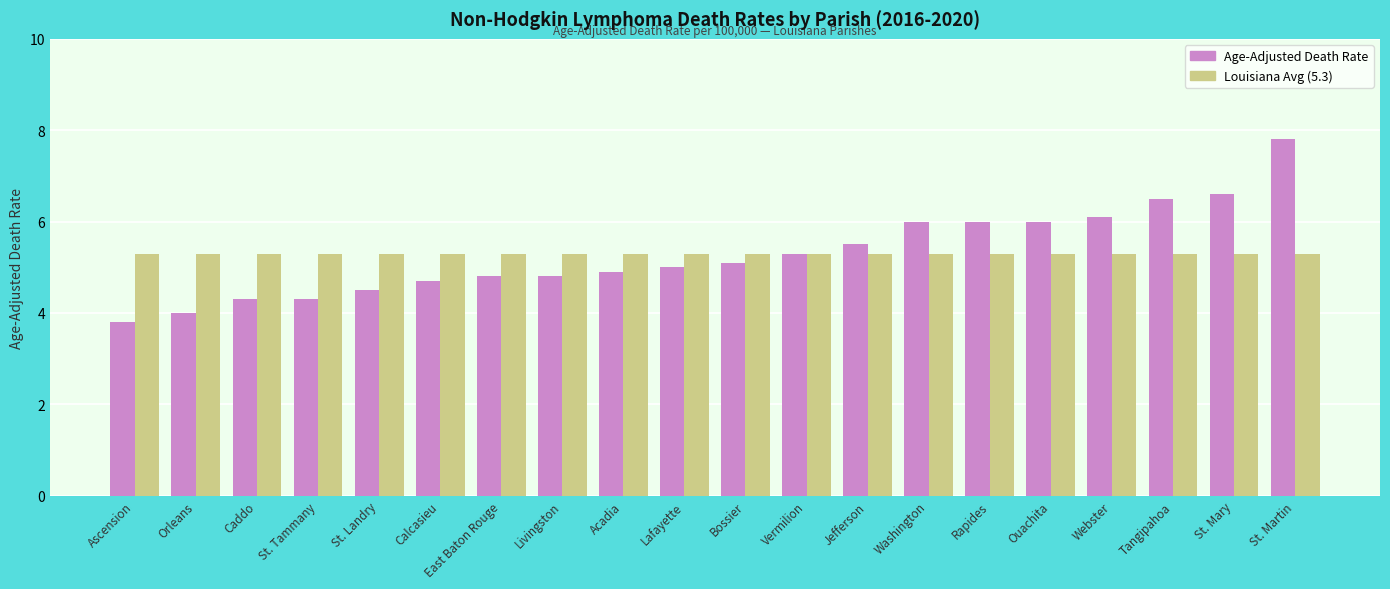

What are all the series names shown in the legend?

Age-Adjusted Death Rate, Louisiana Avg (5.3)